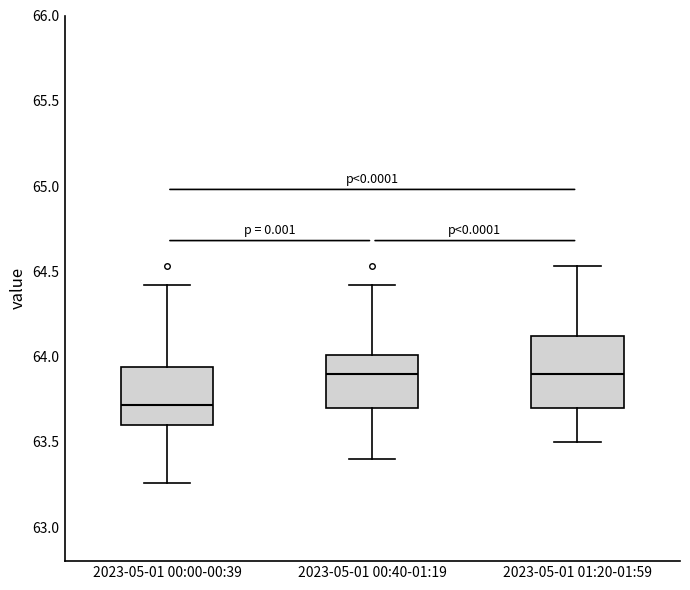

Where does the lower whisker of the box for 2023-05-01 01:20-01:59 end on the y-axis? The values are not printed on the chart, so give them approximately, as read against the axis.

63.50